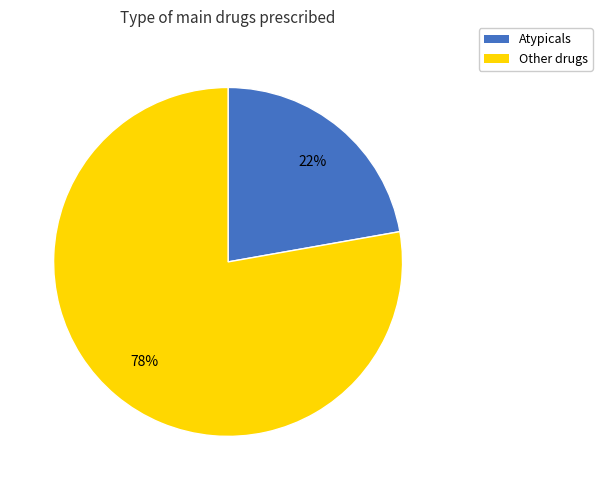

Which has a higher value, Other drugs or Atypicals?

Other drugs